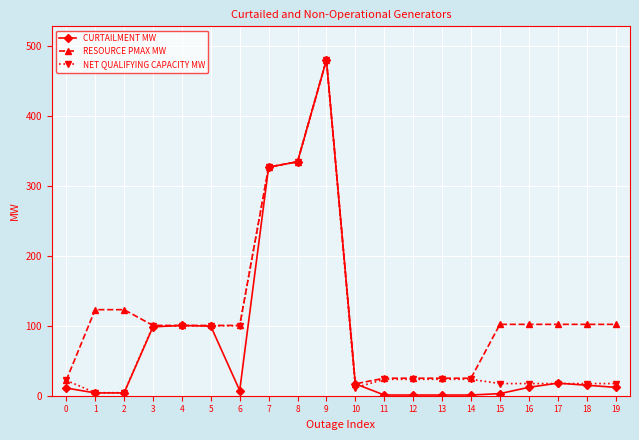

What is the value of the NET QUALIFYING CAPACITY MW point at the 4th from the left?

100.0